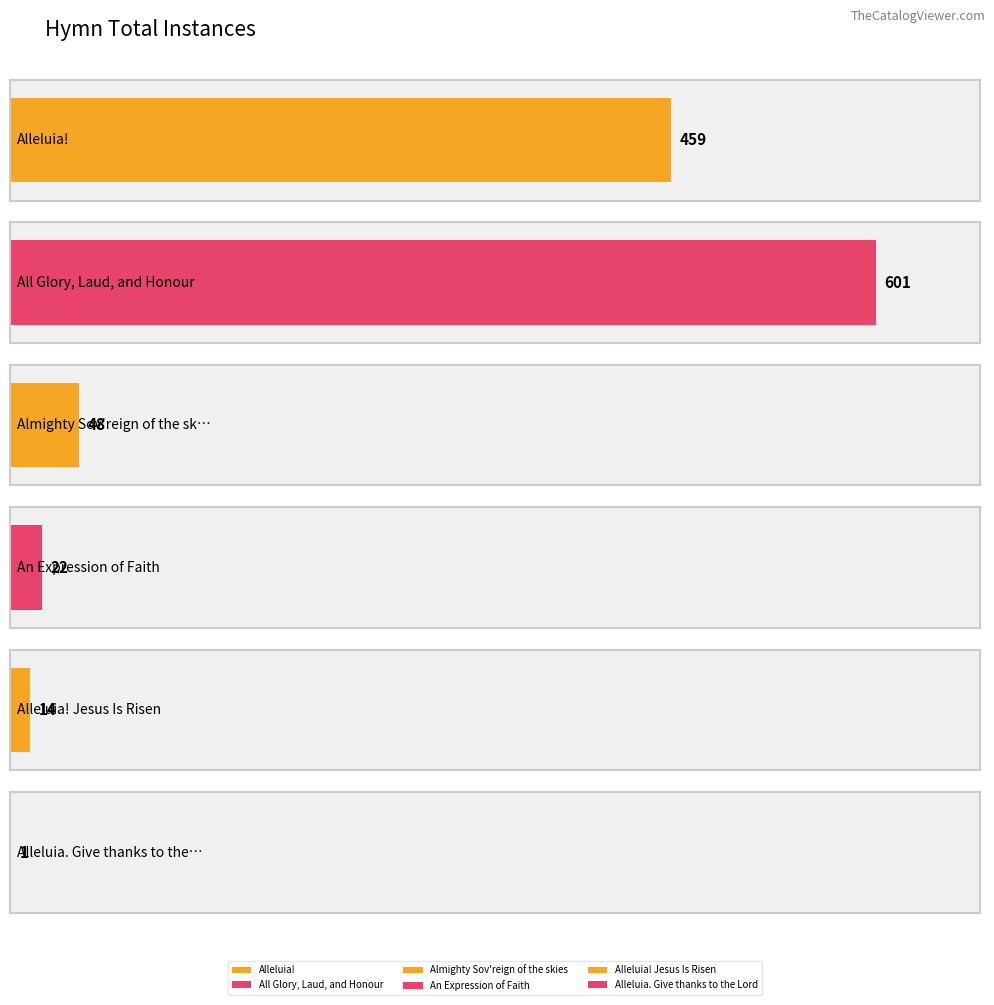

Does the chart contain stacked bars?

No